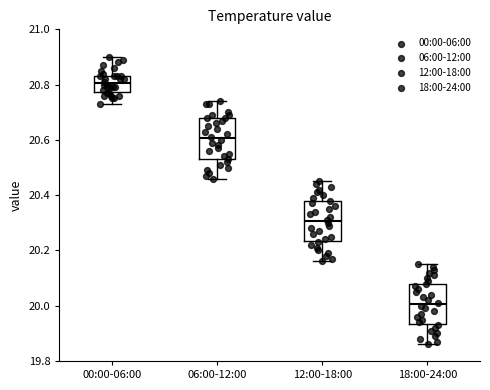

Where does the lower whisker of the box for 18:00-24:00 end on the y-axis? The values are not printed on the chart, so give them approximately, as read against the axis.

19.86